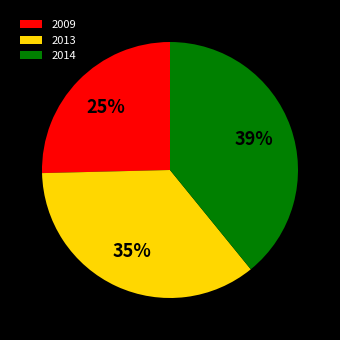

To the nearest percent, what percentage of the pie is 2013?

35%